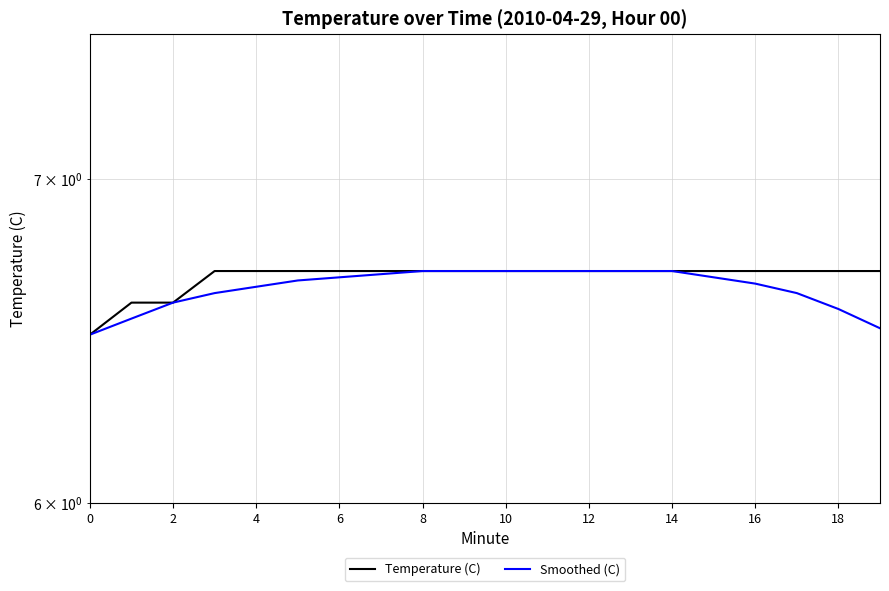

What is the label of the 1st point from the right?

19